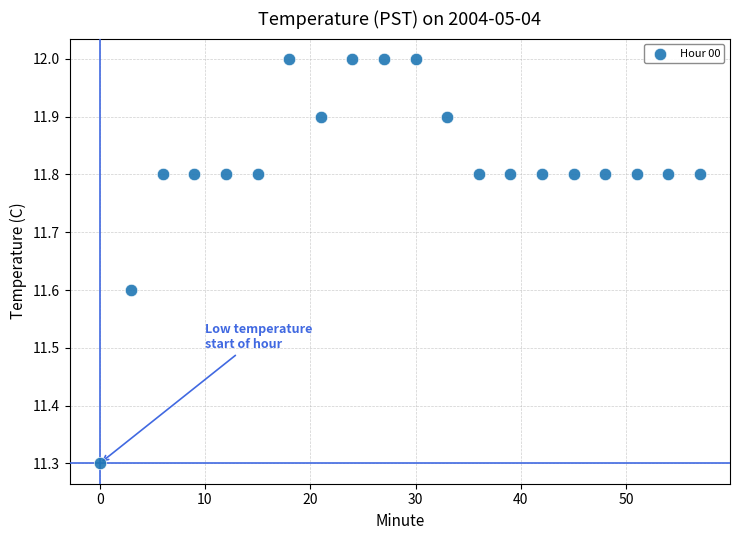

What Y value in the scatter plot is closest to 11?

11.3